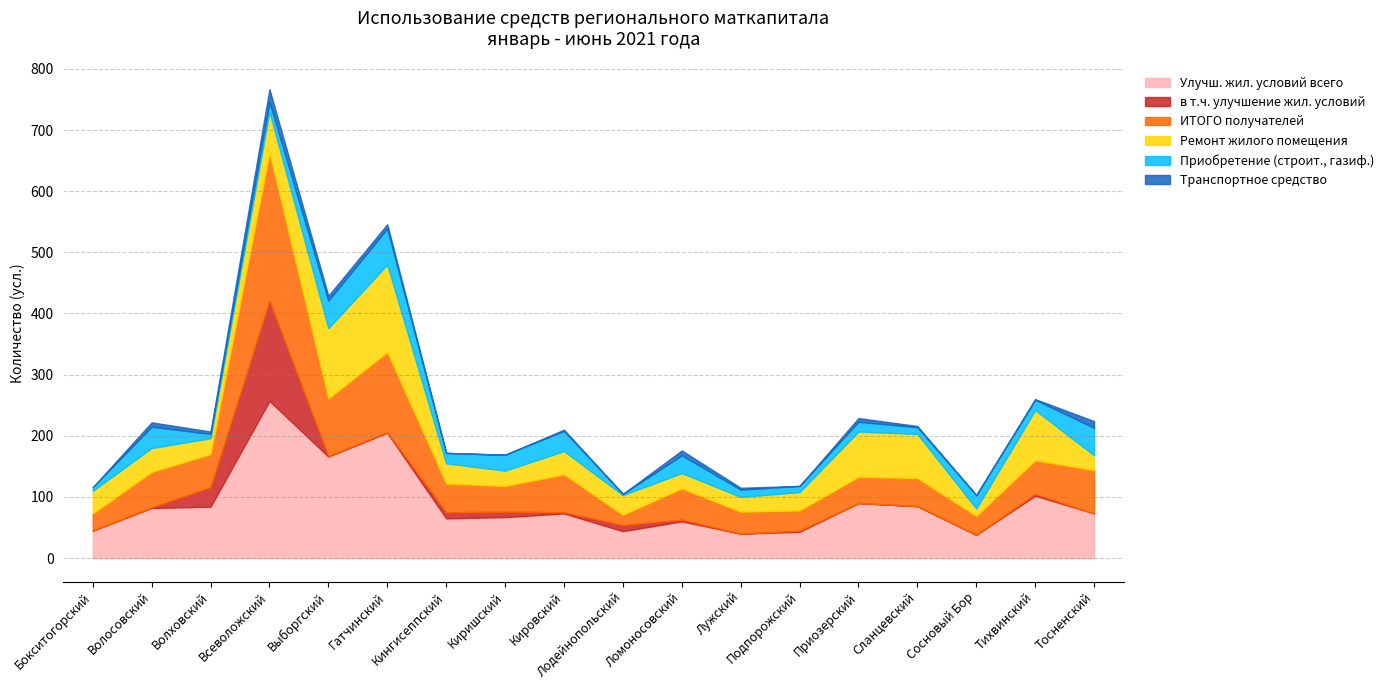

Which series has the largest total across all categories?

Улучш. жил. условий всего